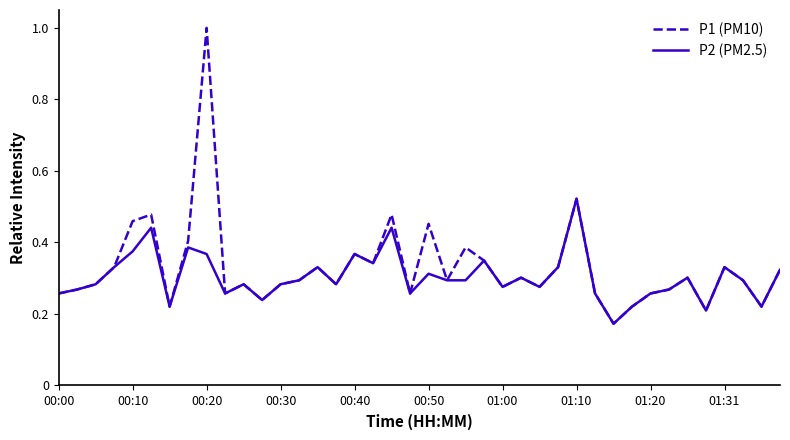

How many lines are shown in the chart?

2